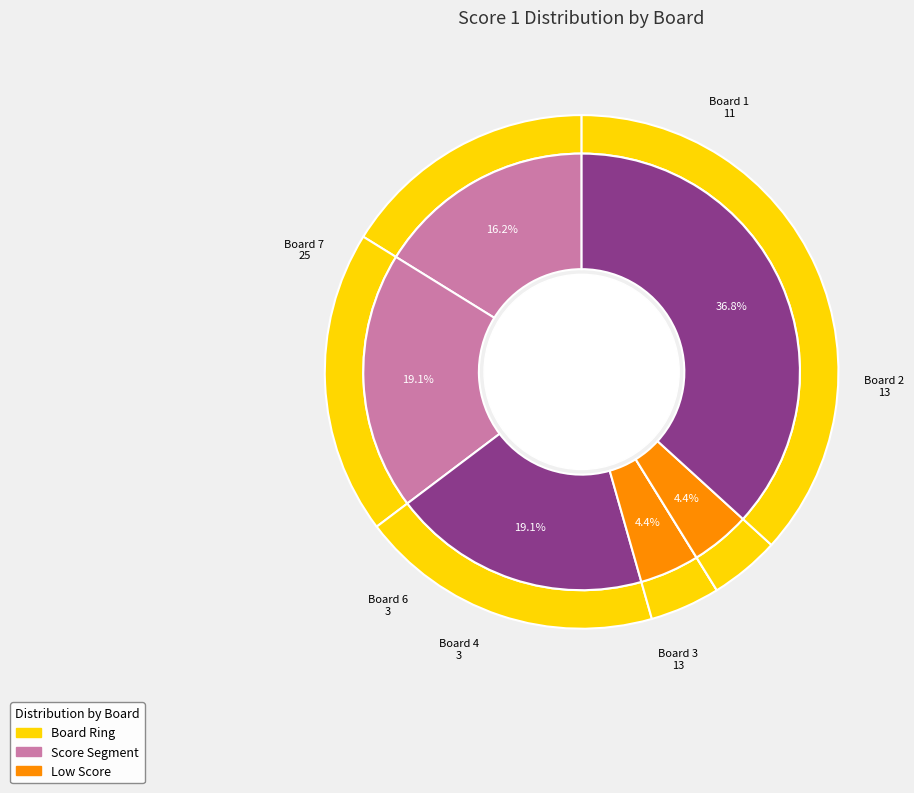

Is there a majority slice in this chart?

No